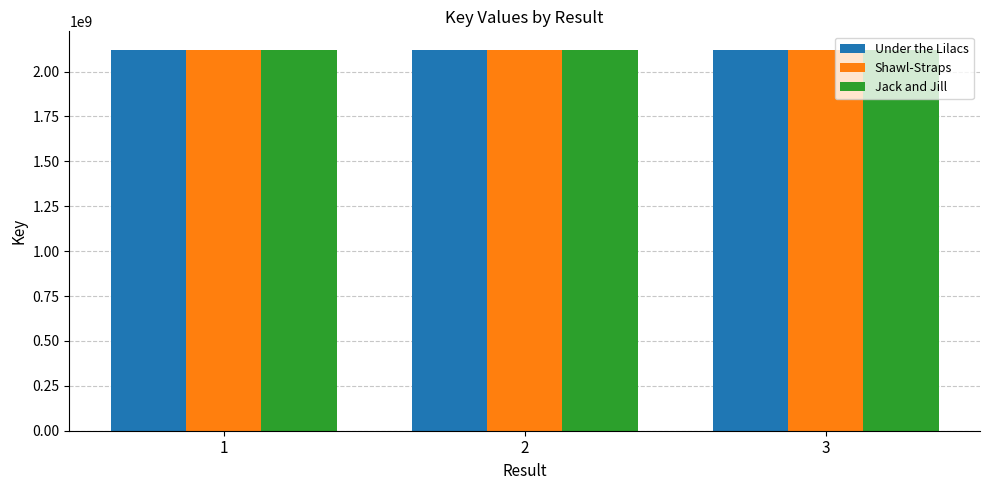

What is the spread (max minus min) of values at 3?

6469